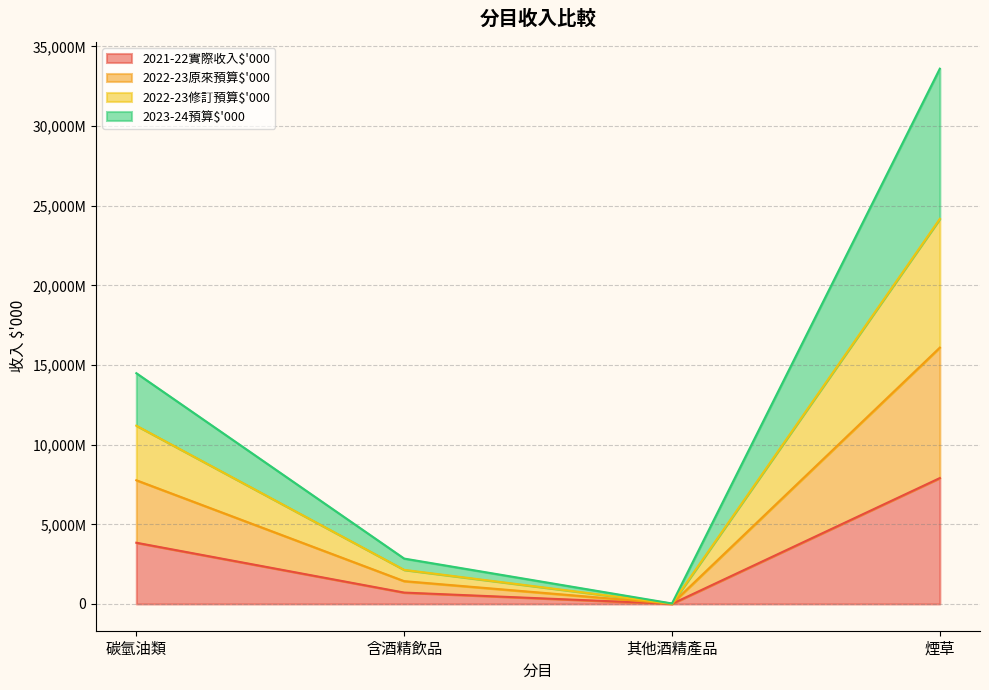

What is the total value across all series at 其他酒精產品?

74178